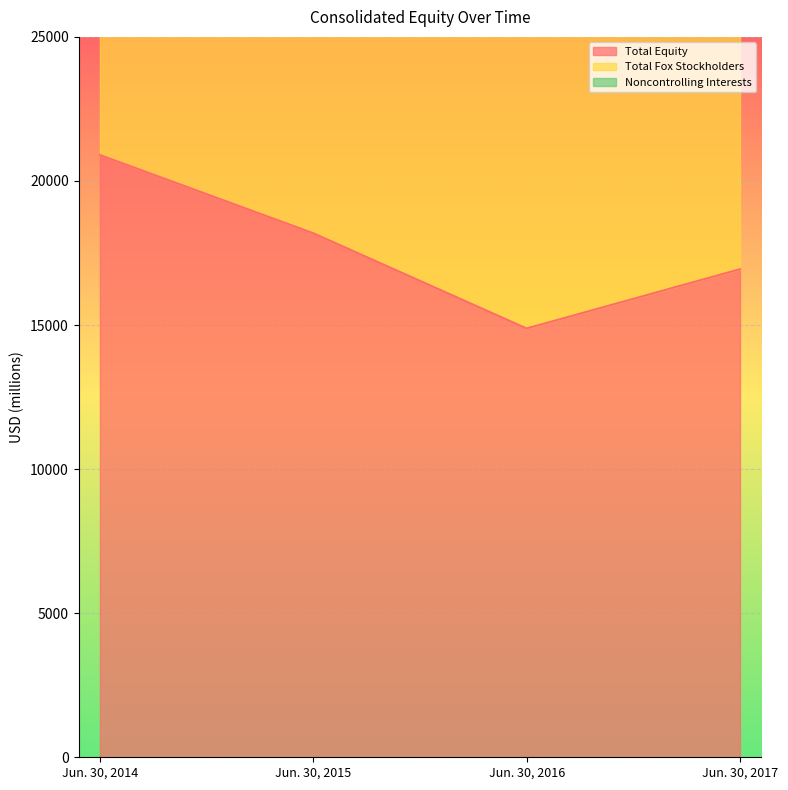

Where is Total Equity nearest to the value 17891?

Jun. 30, 2015